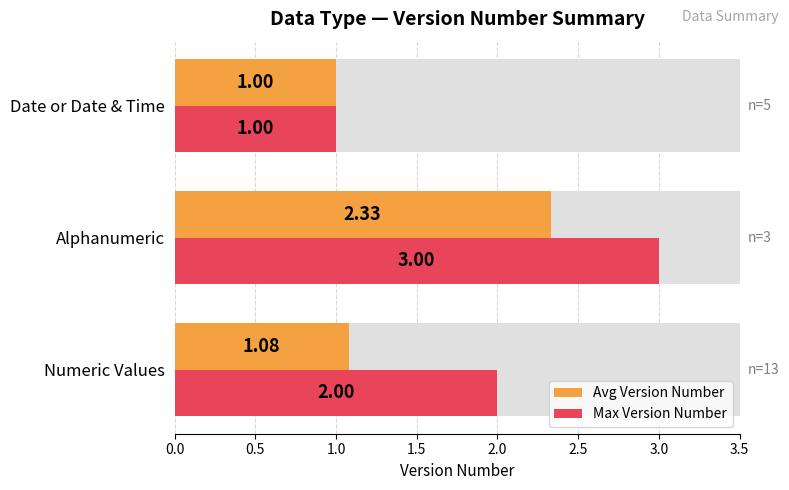

How many bars are there in each group?

2